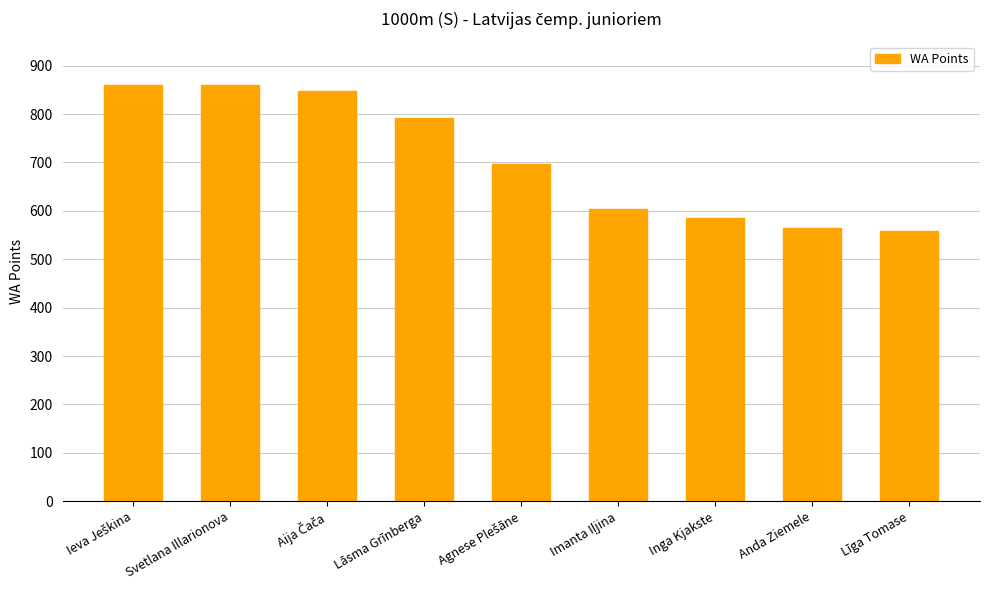

What is the difference between the second highest and minimum values?

302